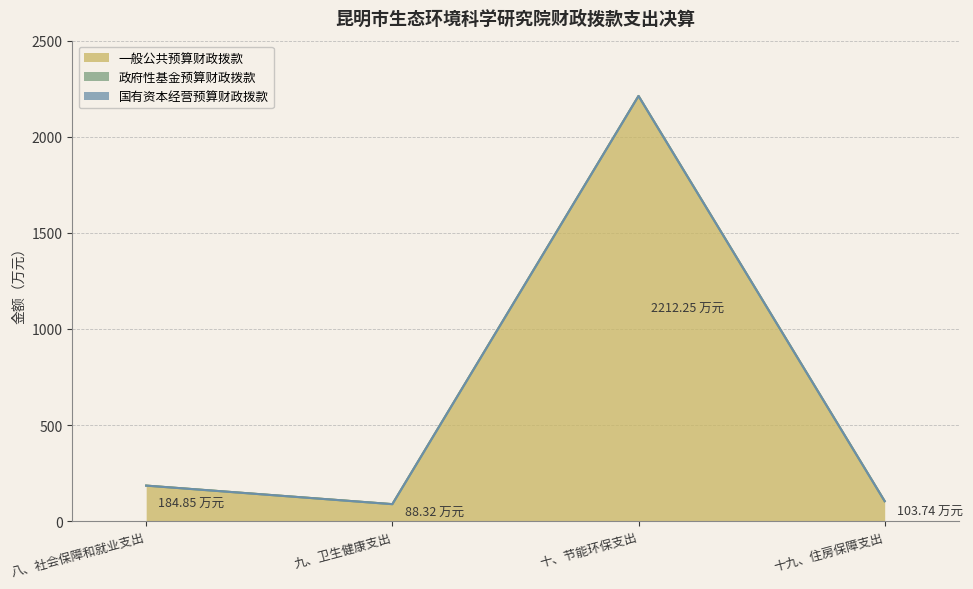

Reading left to right, transcribe all the data shown in this chart.

一般公共预算财政拨款: 八、社会保障和就业支出=184.8	九、卫生健康支出=88.3	十、节能环保支出=2212.2	十九、住房保障支出=103.7
政府性基金预算财政拨款: 八、社会保障和就业支出=0.0	九、卫生健康支出=0.0	十、节能环保支出=0.0	十九、住房保障支出=0.0
国有资本经营预算财政拨款: 八、社会保障和就业支出=0.0	九、卫生健康支出=0.0	十、节能环保支出=0.0	十九、住房保障支出=0.0